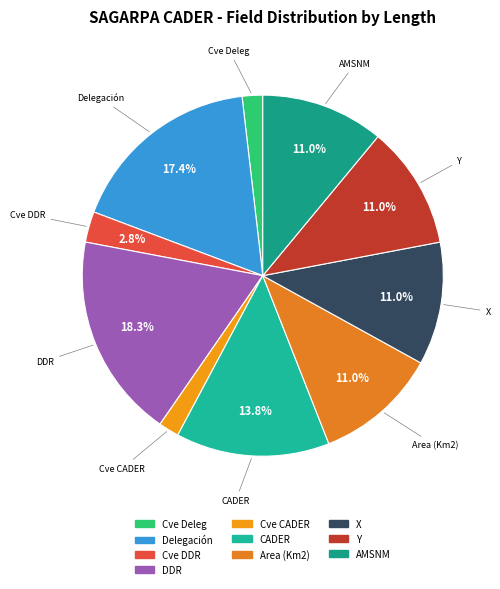

Between DDR and Delegación, which is larger?

DDR